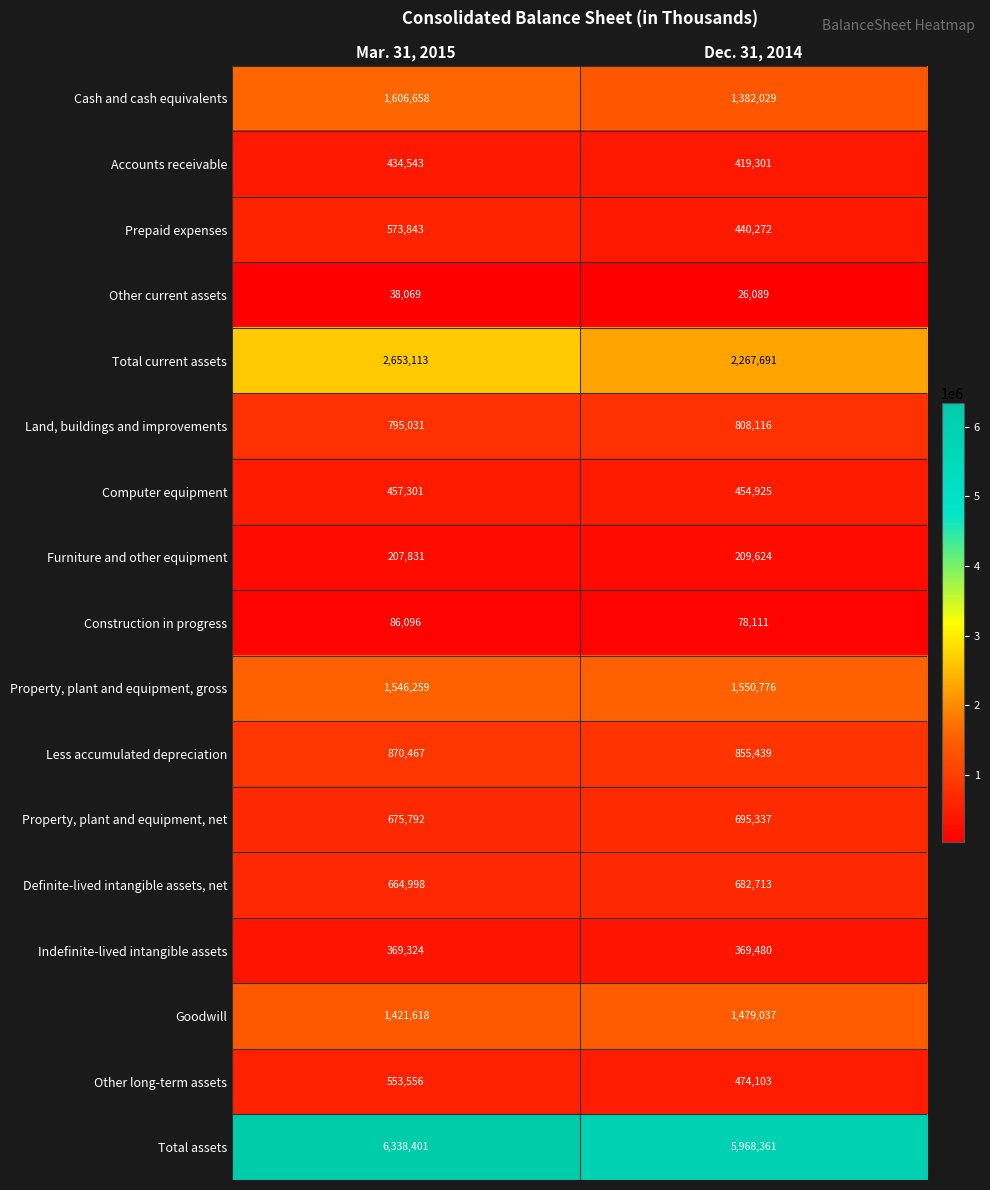

What is the difference between the highest and lowest values at Dec. 31, 2014?

5942272